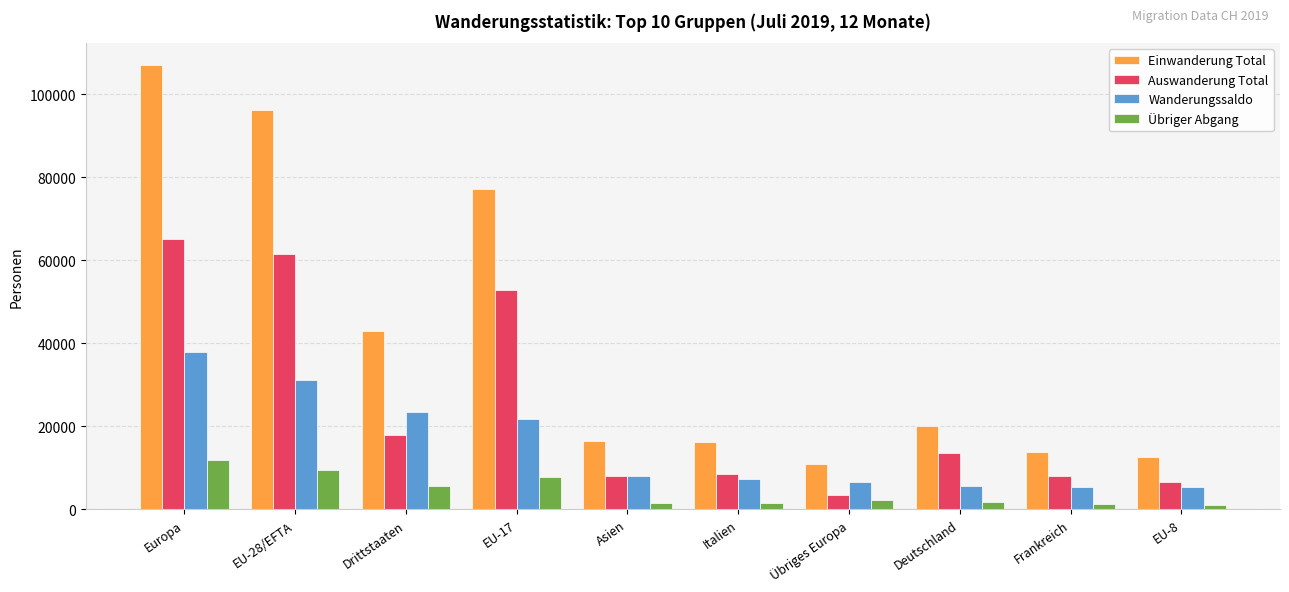

What is the greatest value displayed?

106933